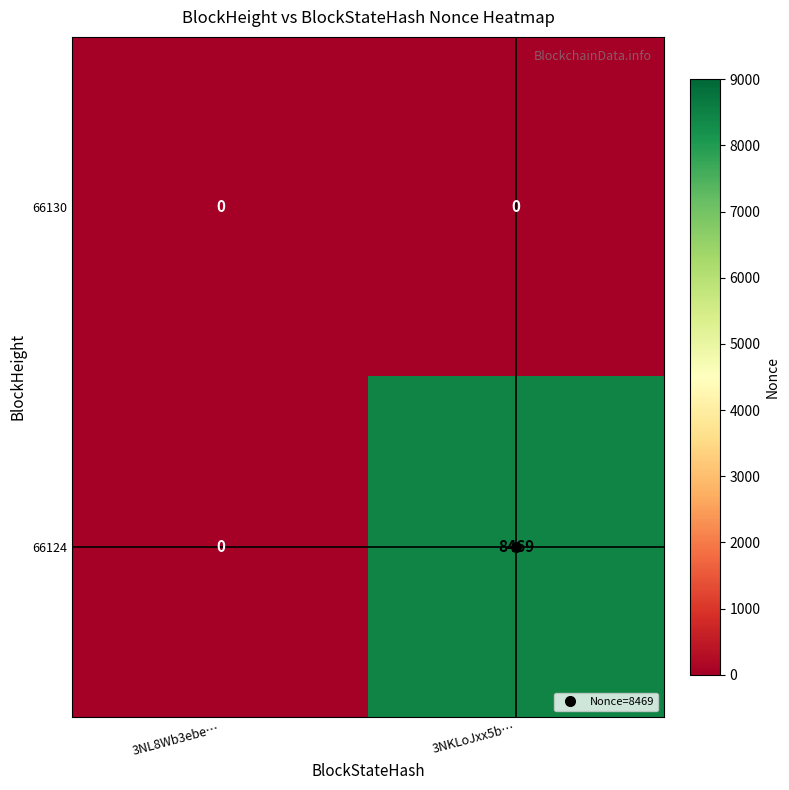

Rank the series by their average value, from lowest to highest.

66130, 66124